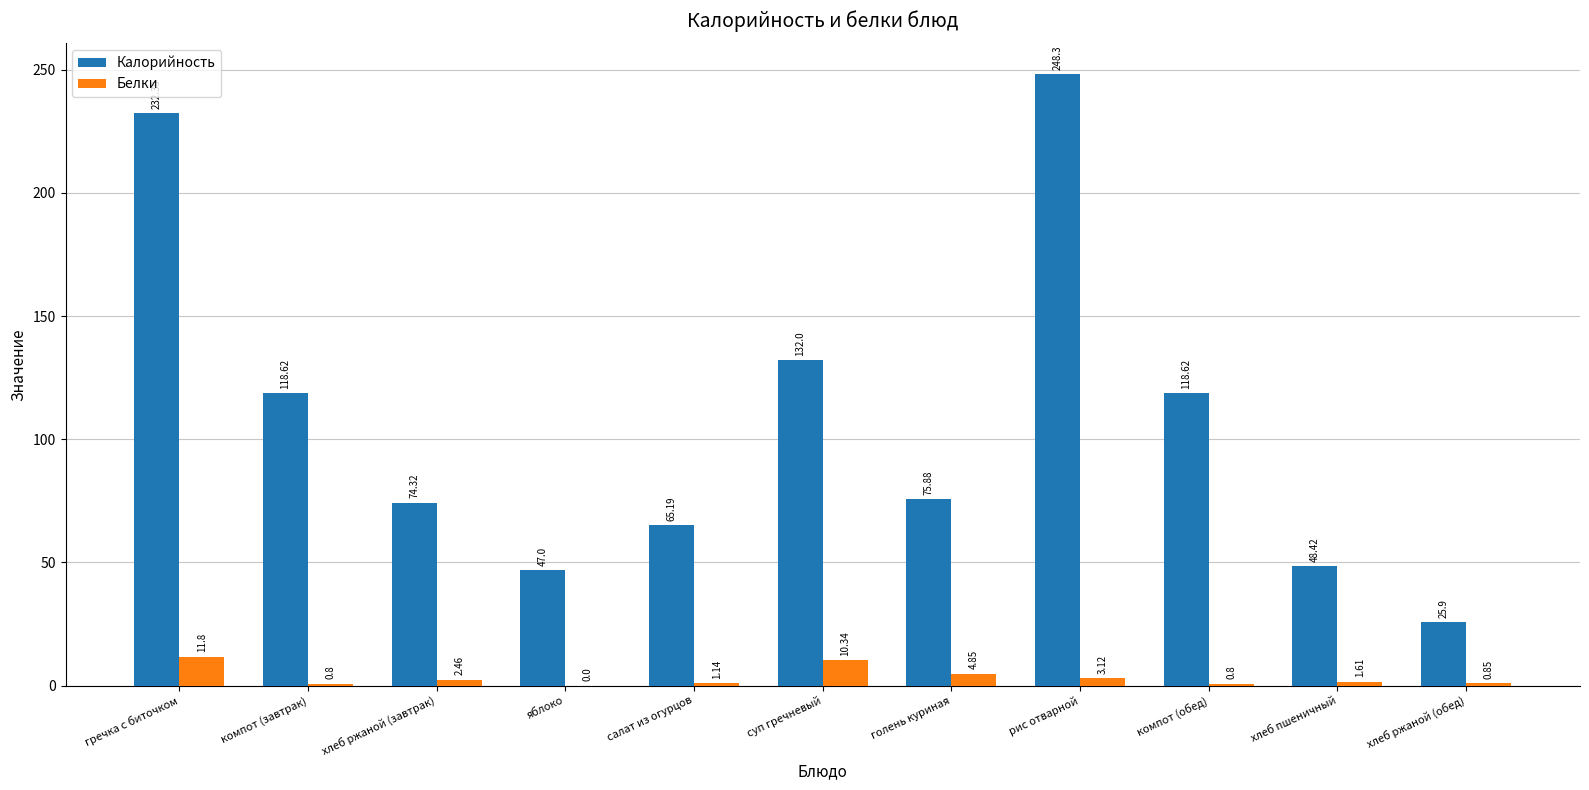

Which category has the highest value in the Белки series?

гречка с биточком